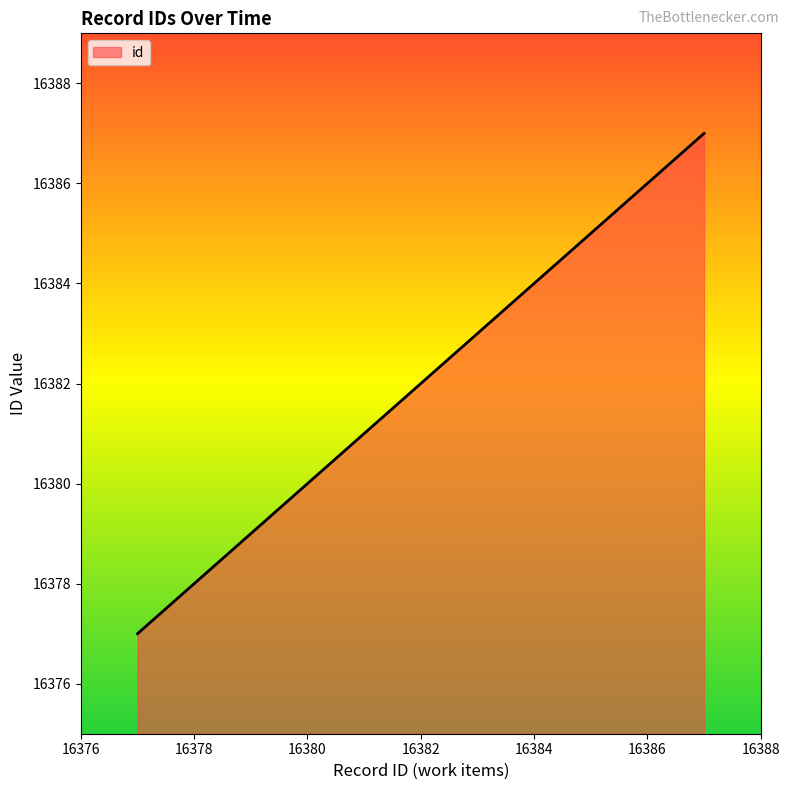

What is the maximum value shown in the chart?

16387